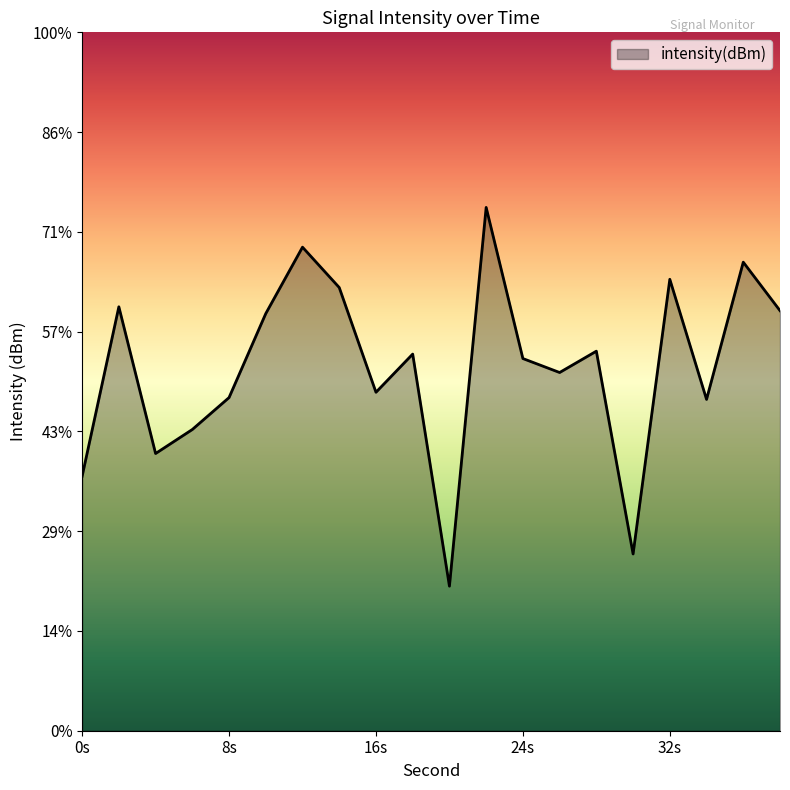

True or false: the data has more than 2 interior local peaks.

True